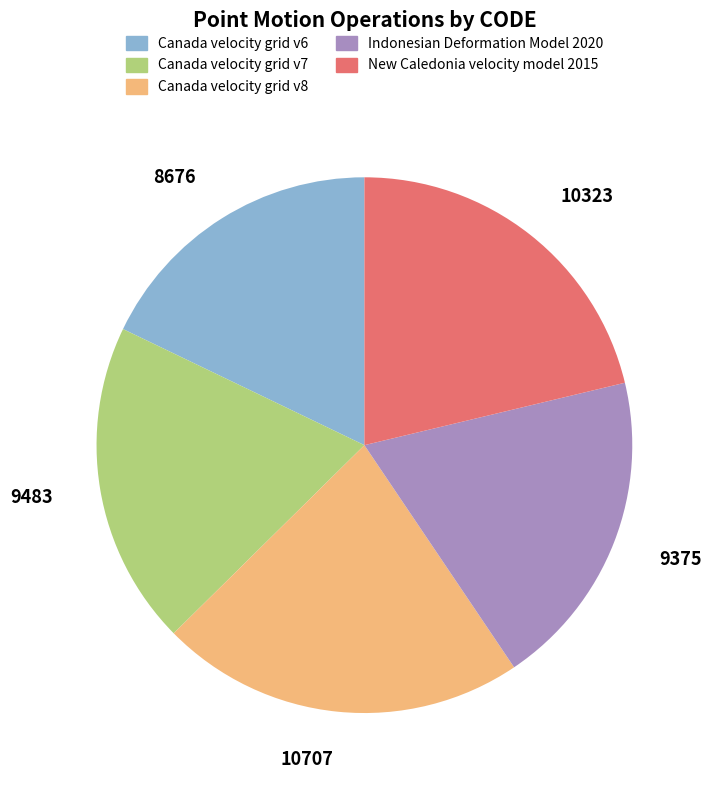

Is there a majority slice in this chart?

No